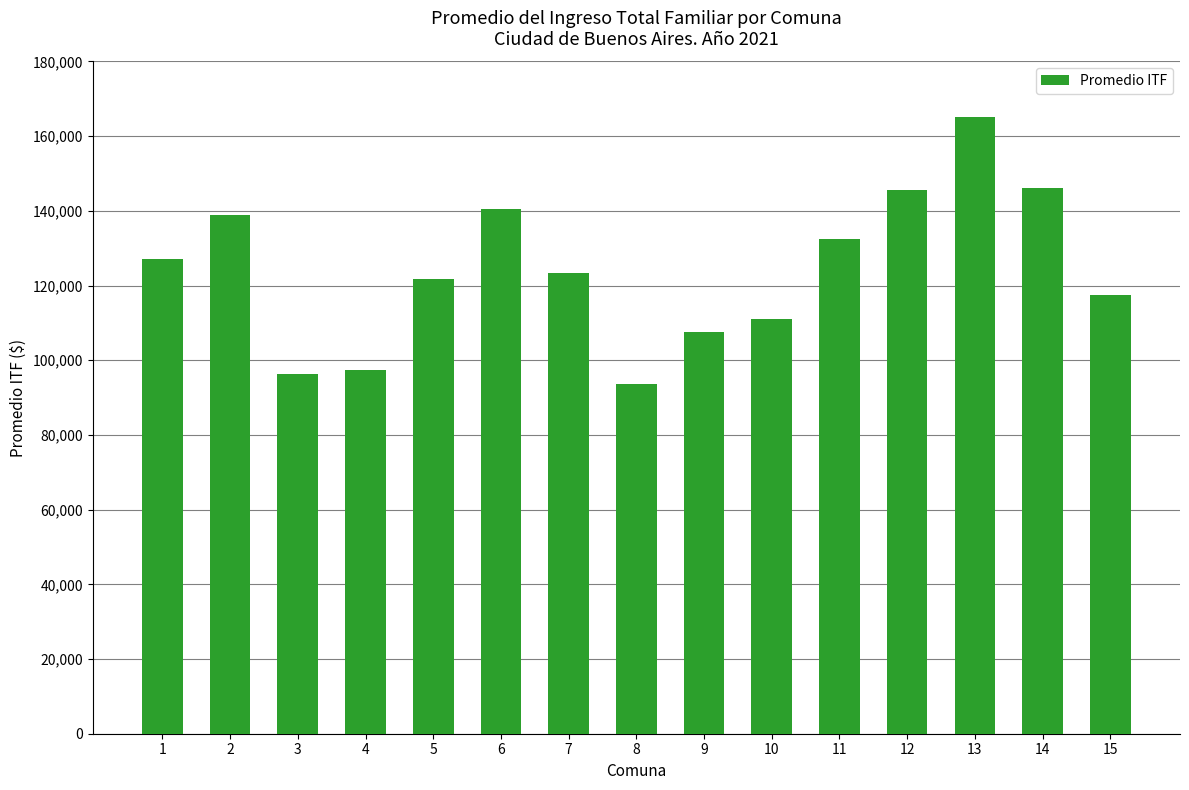

What is the value of the 13th bar from the left?

165259